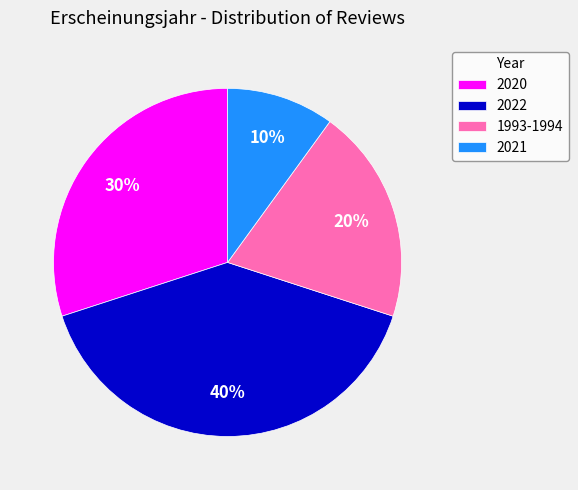

What percentage is the 1993-1994 slice, to the nearest percent?

20%